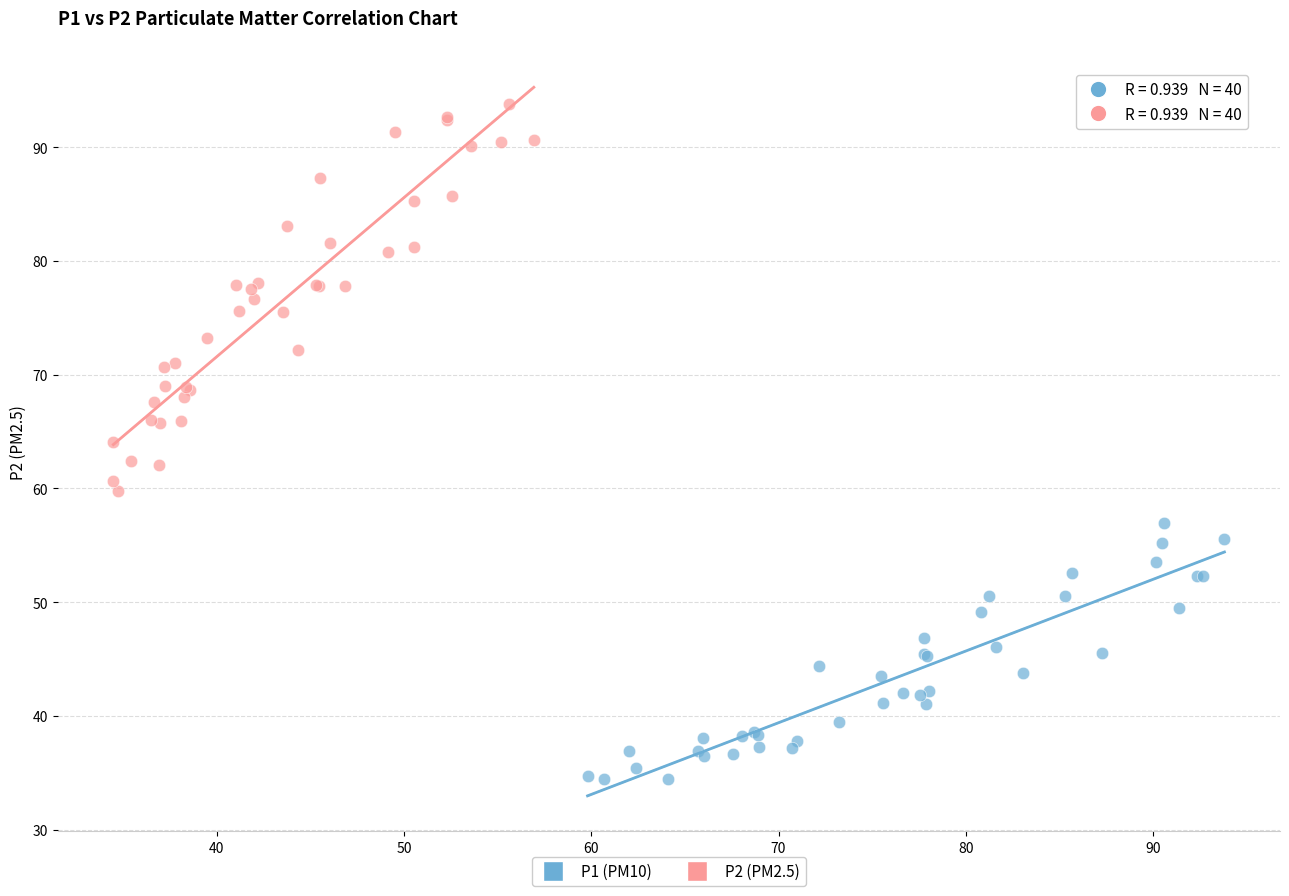

Which series contains the highest Y value?

P2 (PM2.5)